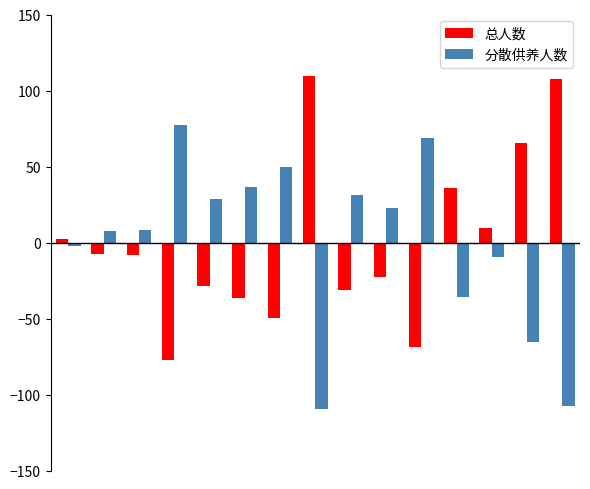

What is the maximum value for 分散供养人数?

77.5